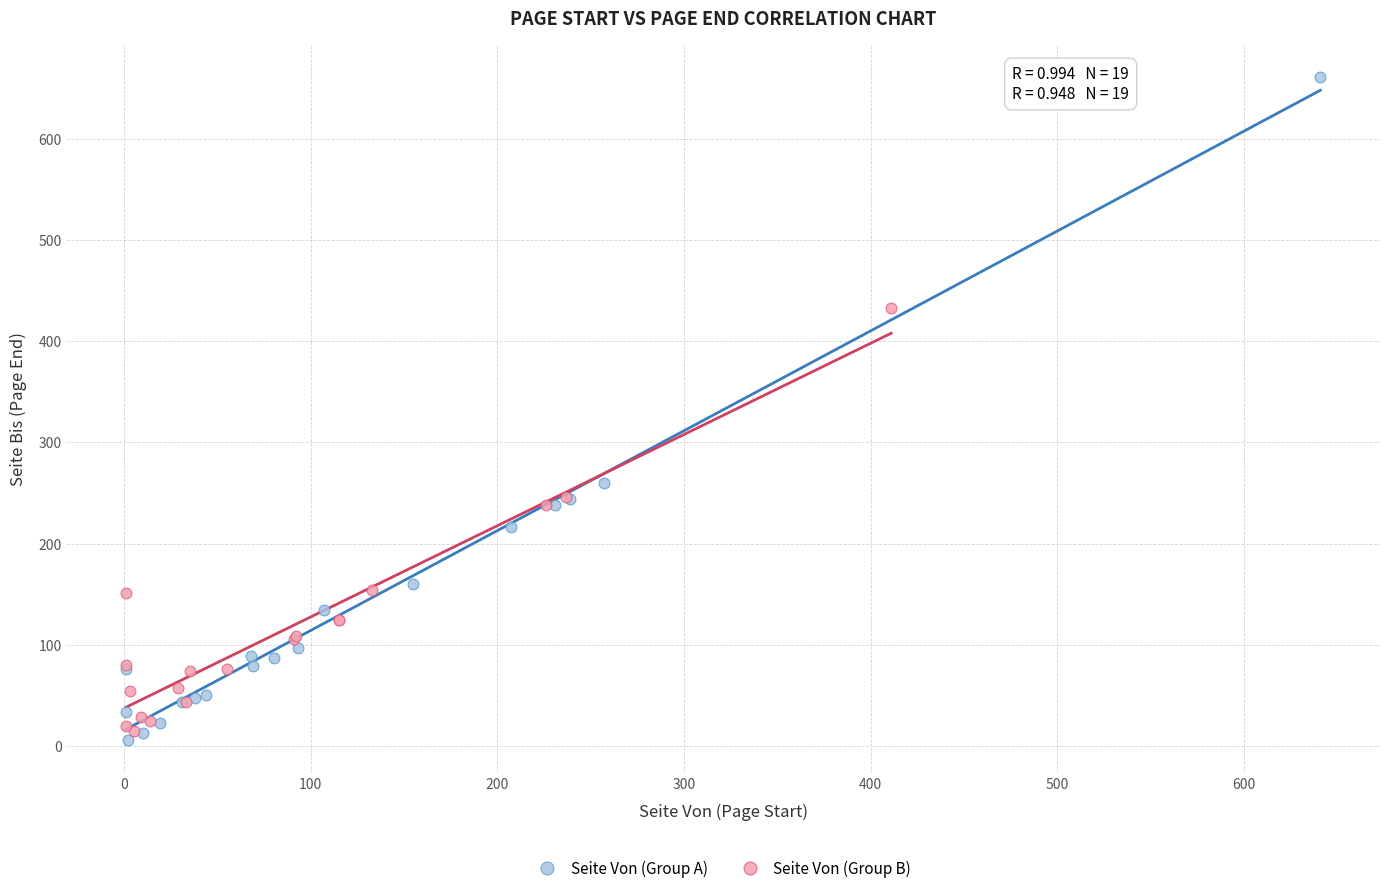

Which series has the widest spread of Y values?

Seite Von (Group A)